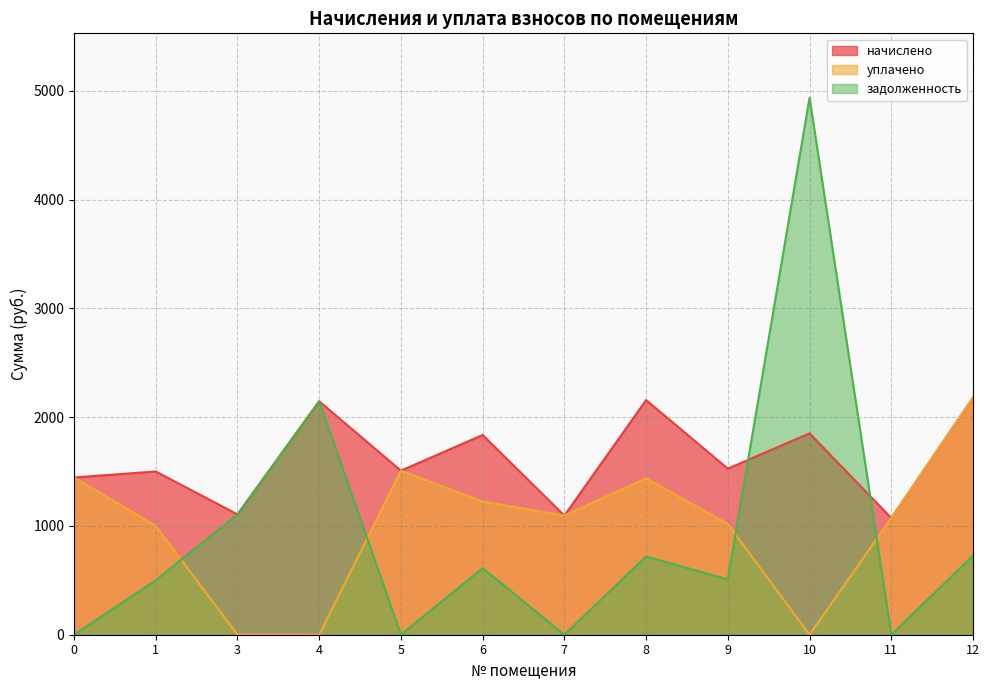

True or false: уплачено has a value of -690.5 at 3.

False